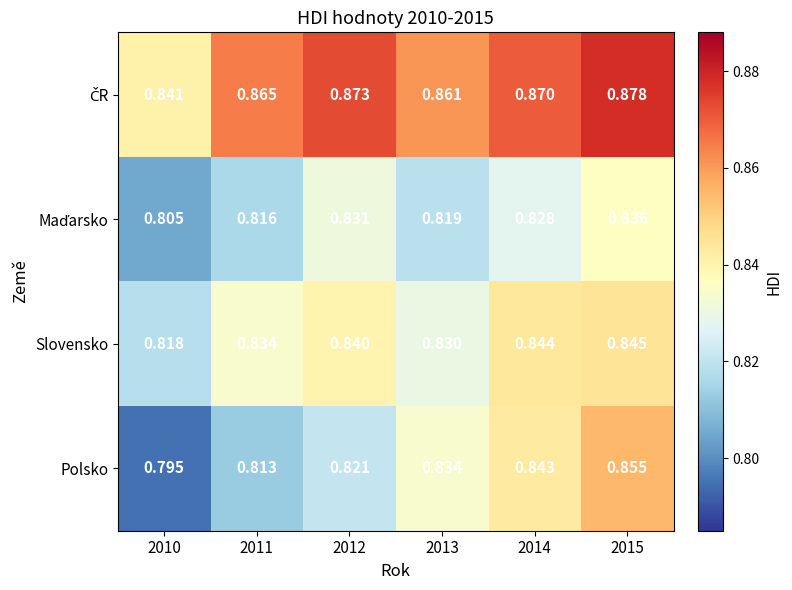

Which series has the widest spread of values?

Polsko